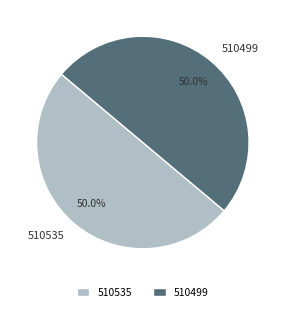

What portion of the pie excludes 510499?

50.0%